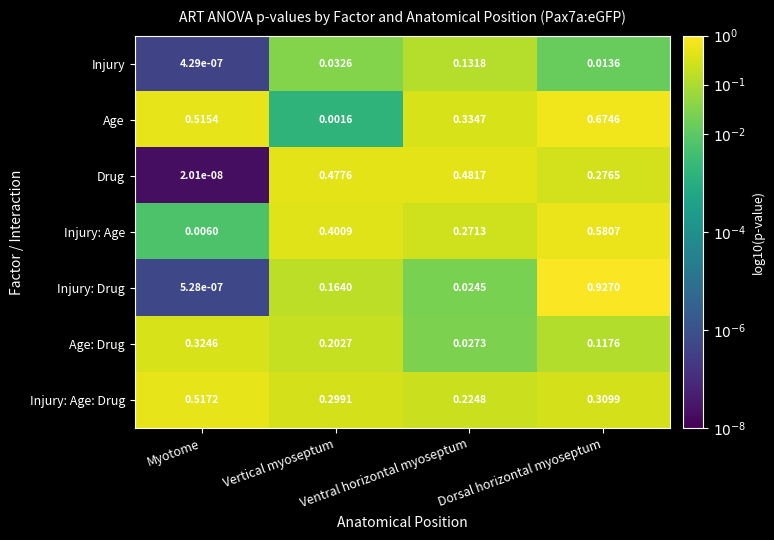

Which series has the largest total across all categories?

Age